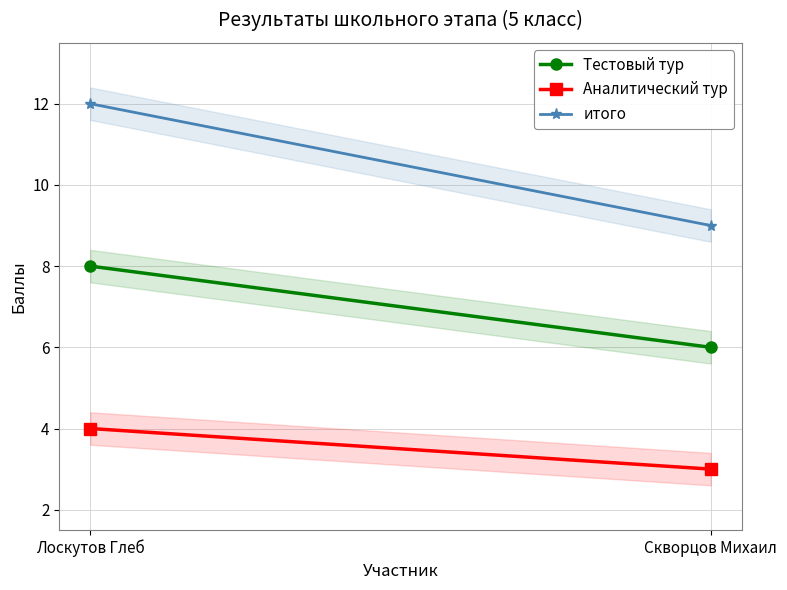

Is it true that Тестовый тур equals 9 at Скворцов Михаил?

False